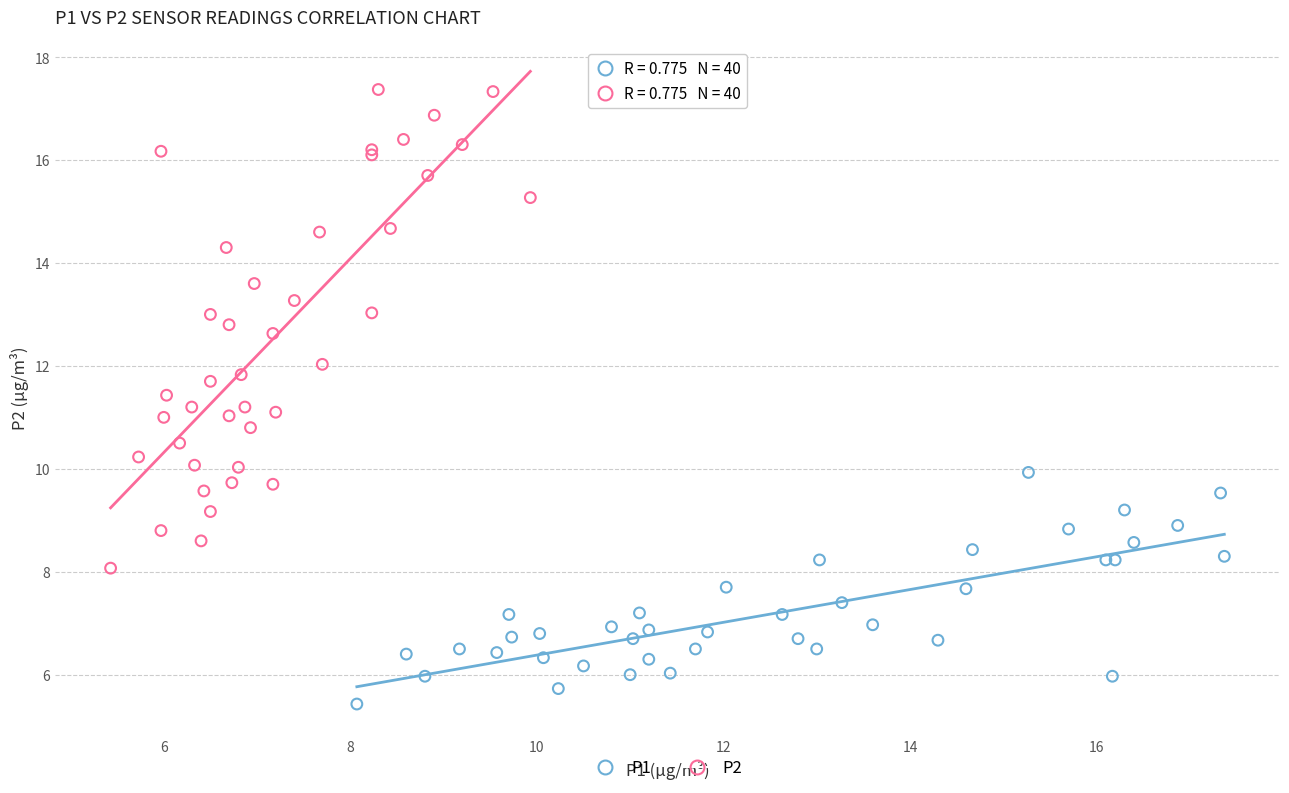

Which series contains the lowest Y value?

P1